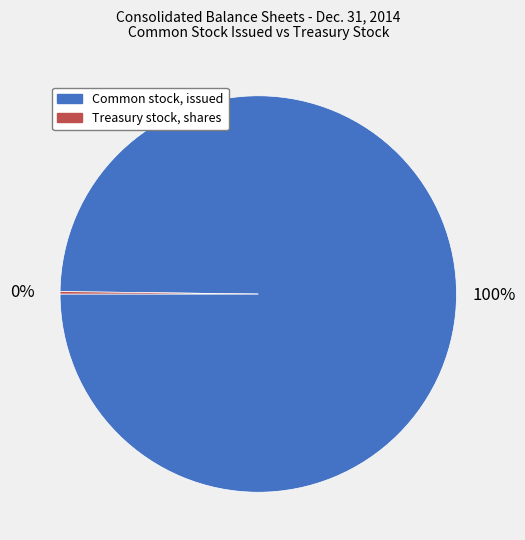

Which slice is the largest?

Common stock, issued